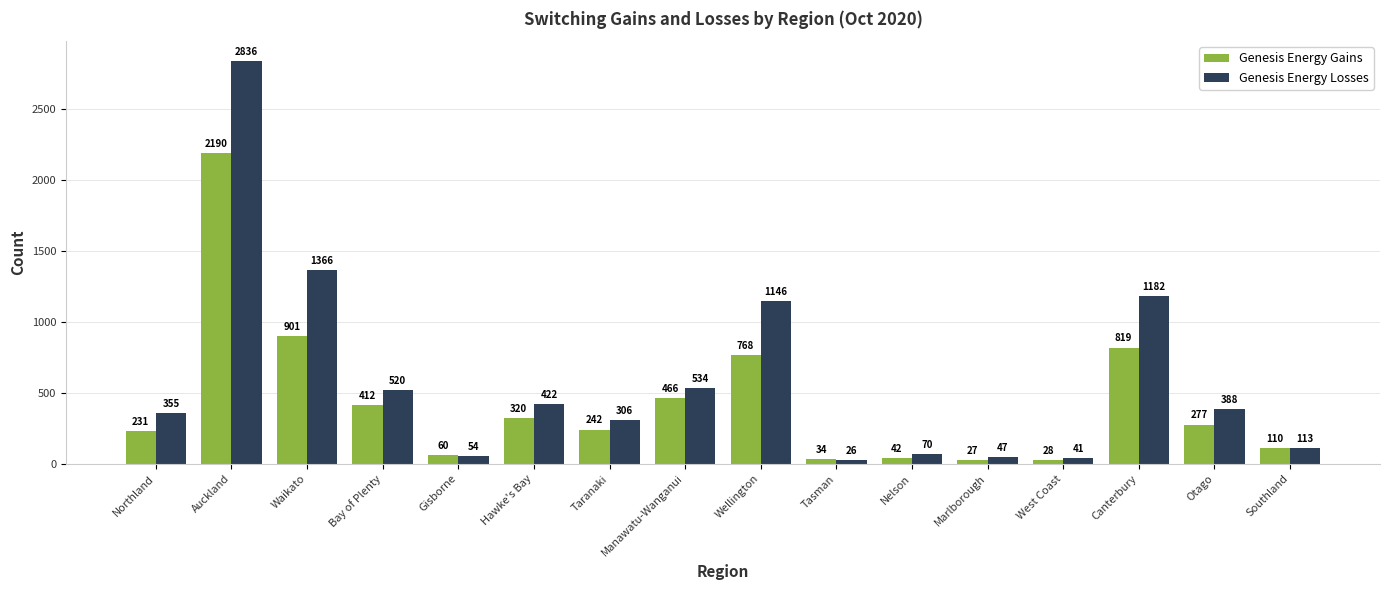

How many values in the Genesis Energy Gains series are below 277?

8